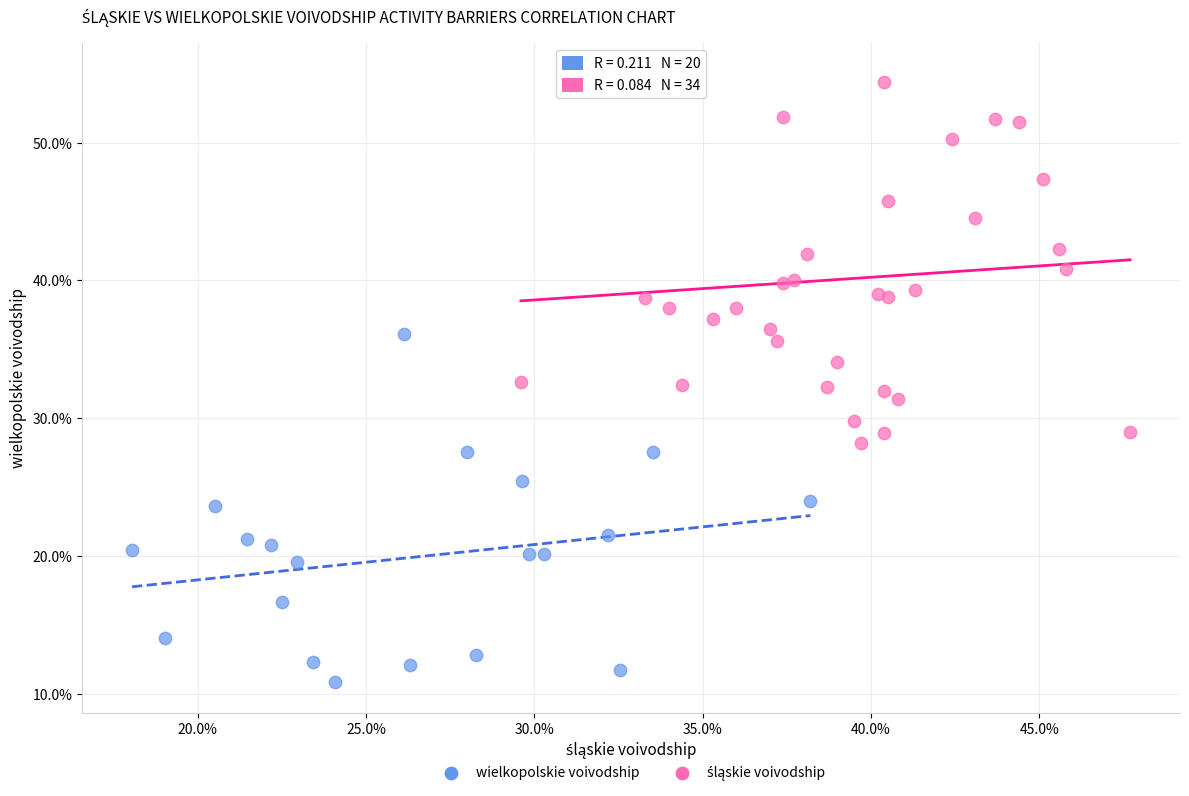

Which series contains the lowest Y value?

wielkopolskie voivodship